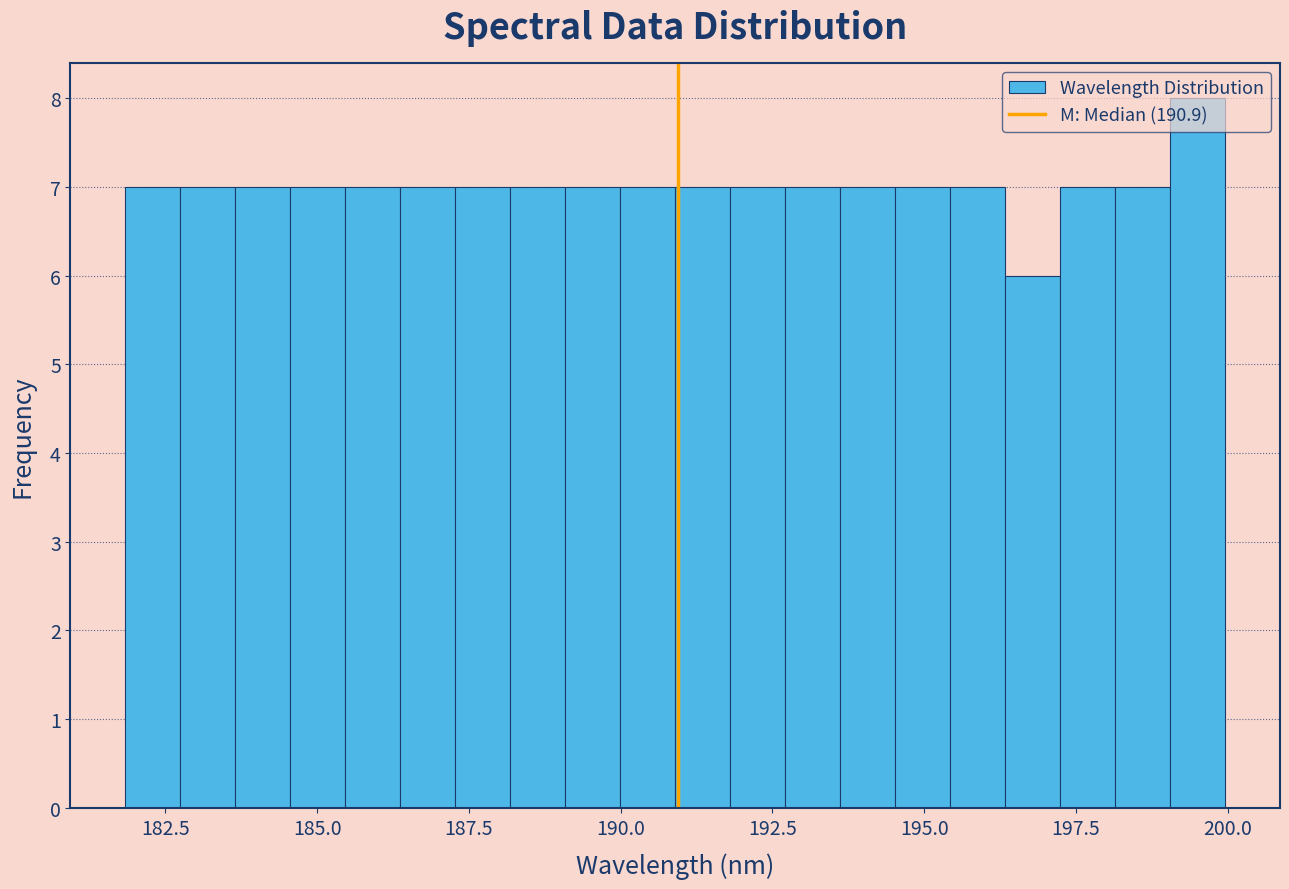

Around what value on the x-axis is the tallest bar? Give the approximate position of its centre, as read against the axis.

199.5